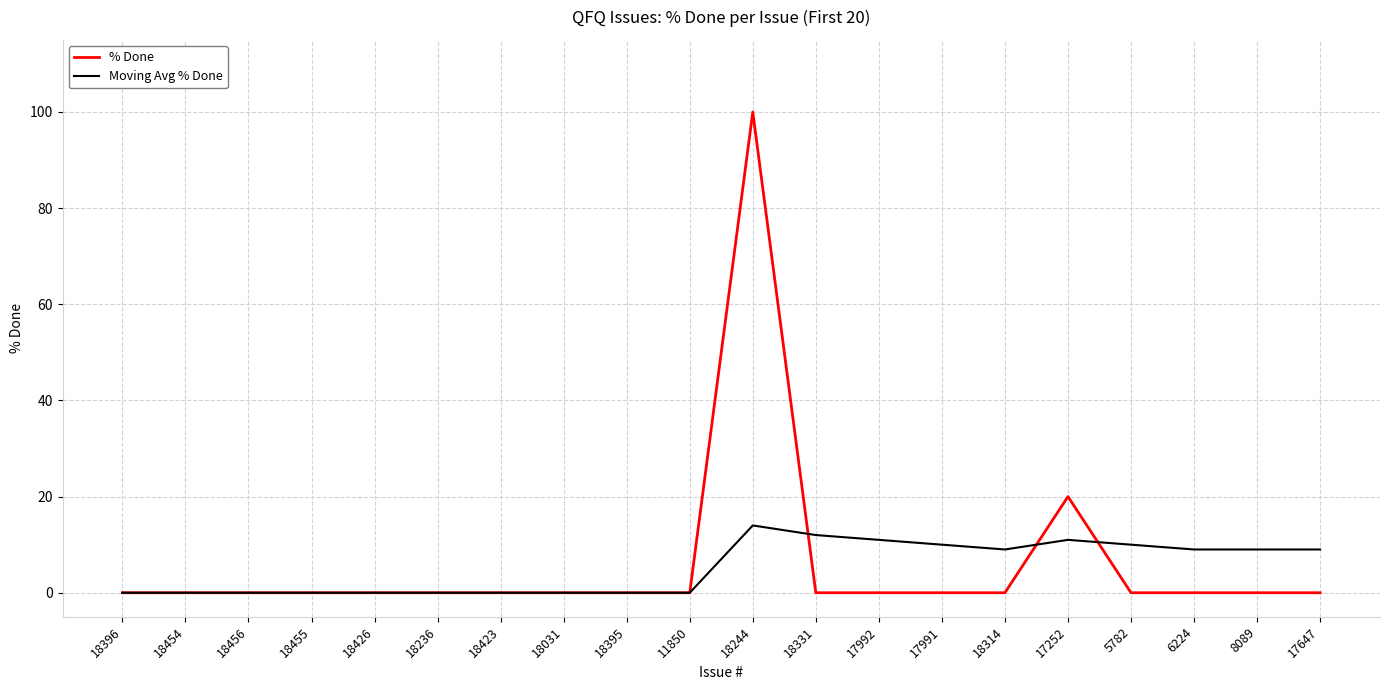

Reading right to left, list all the values displayed in this chart.

% Done: 0	0	0	0	20	0	0	0	0	100	0	0	0	0	0	0	0	0	0	0
Moving Avg % Done: 9	9	9	10	11	9	10	11	12	14	0	0	0	0	0	0	0	0	0	0